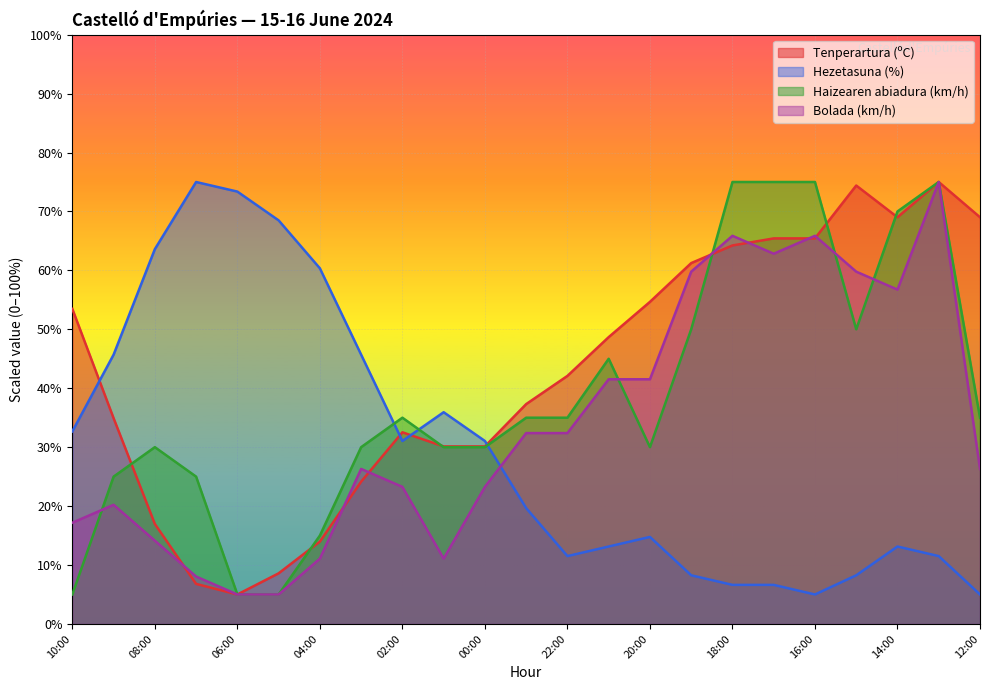

What is the label of the 7th point from the right?

18:00